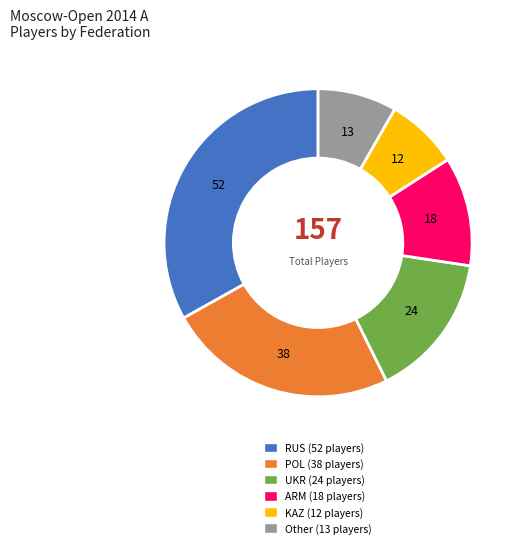

Between POL and RUS, which is larger?

RUS